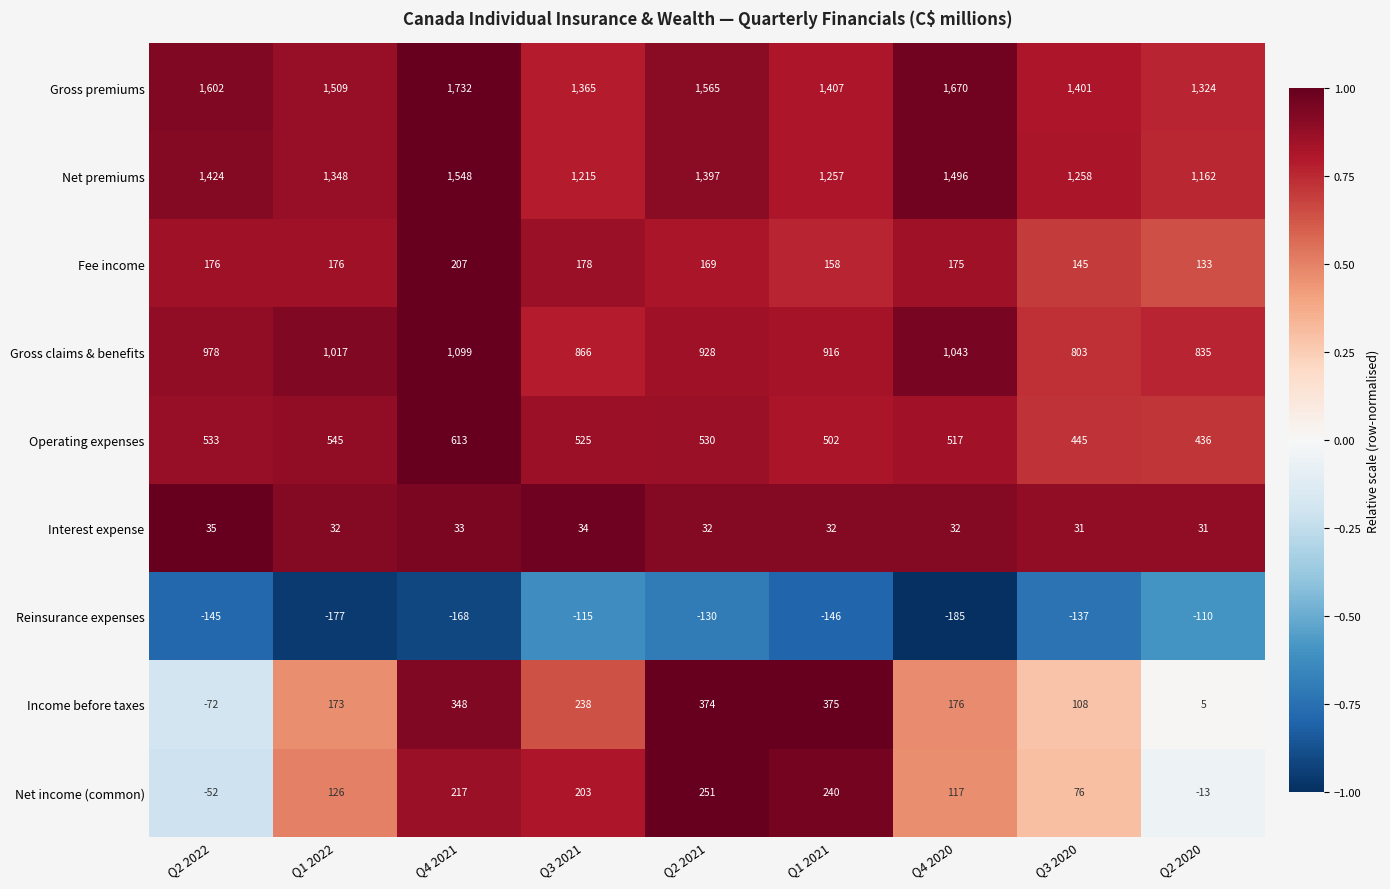

Which category has the highest value in the Net income (common) series?

Q2 2021